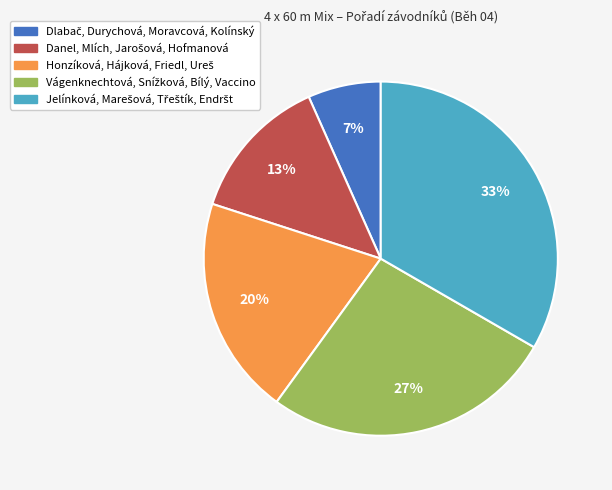

Is there any slice that represents more than half of the pie?

No